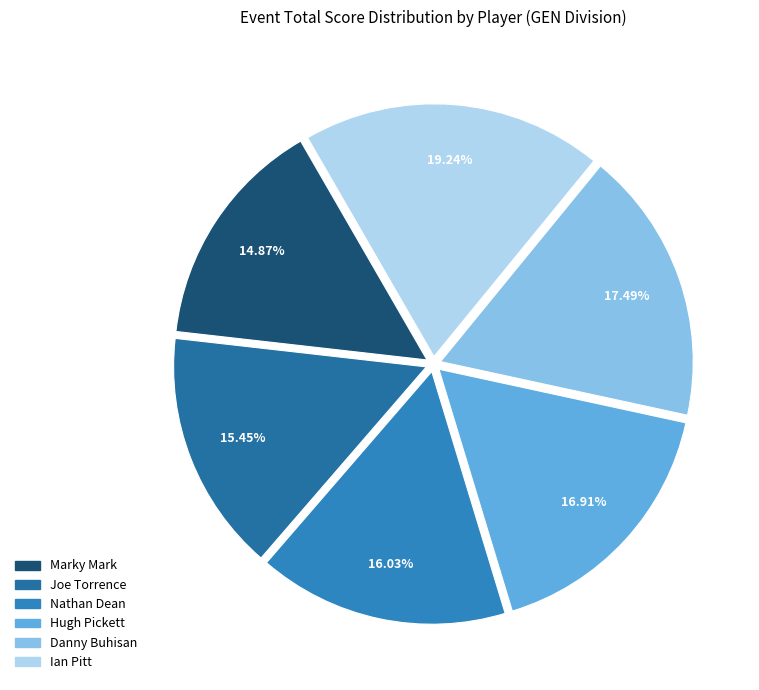

Does Joe Torrence account for over 50% of the chart?

No